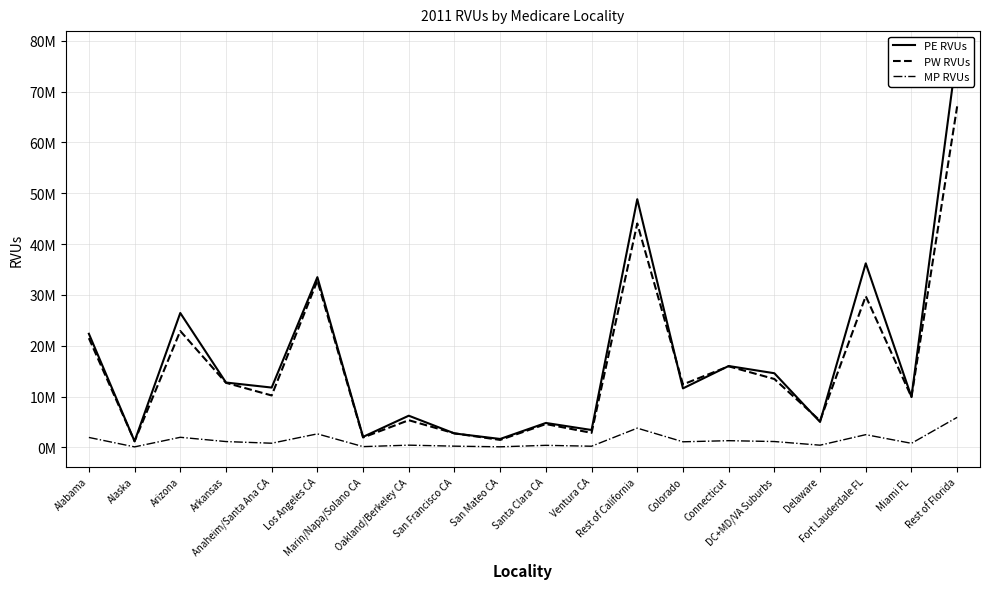

What is the label of the 18th point from the left?

Fort Lauderdale FL